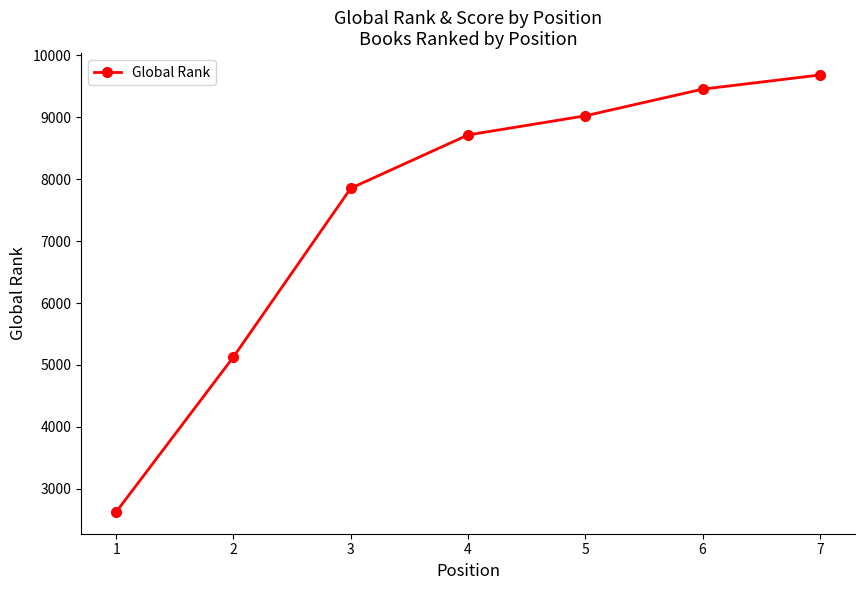

What is the change in value from 5 to 7?

+659